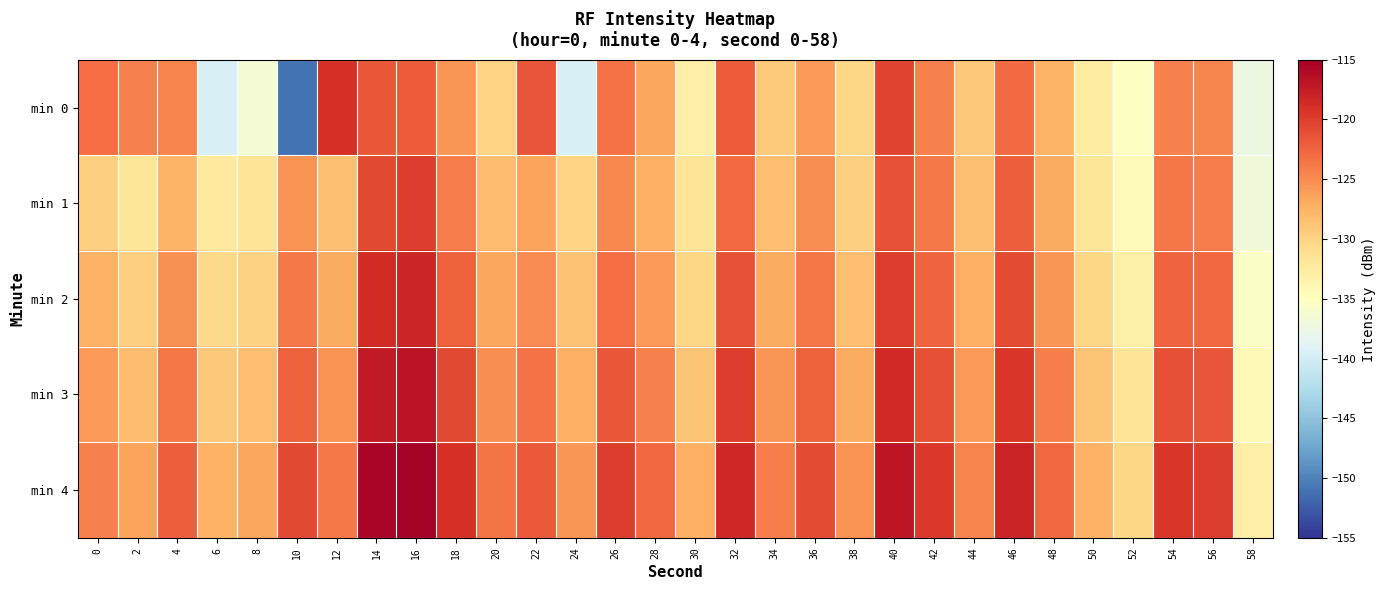

Reading left to right, what are all the values shown in this chart?

min 0: 0=-123.0	2=-124.3	4=-124.5	6=-139.4	8=-136.5	10=-151.1	12=-118.9	14=-121.6	16=-122.0	18=-125.6	20=-130.1	22=-121.4	24=-139.4	26=-123.4	28=-126.6	30=-133.0	32=-121.9	34=-129.2	36=-125.9	38=-130.2	40=-120.4	42=-124.3	44=-129.1	46=-122.8	48=-127.6	50=-132.6	52=-135.3	54=-124.2	56=-124.6	58=-137.4
min 1: 0=-129.7	2=-131.8	4=-127.5	6=-132.2	8=-131.7	10=-125.3	12=-128.5	14=-120.6	16=-120.0	18=-123.9	20=-128.2	22=-126.5	24=-130.1	26=-124.8	28=-127.3	30=-131.6	32=-122.9	34=-128.4	36=-125.1	38=-129.7	40=-121.3	42=-123.8	44=-128.5	46=-122.1	48=-126.9	50=-131.8	52=-134.6	54=-123.7	56=-124.0	58=-136.9
min 2: 0=-127.5	2=-129.8	4=-125.2	6=-130.6	8=-129.9	10=-123.8	12=-126.9	14=-118.7	16=-118.2	18=-122.3	20=-126.6	22=-124.9	24=-128.7	26=-123.1	28=-125.8	30=-130.2	32=-121.4	34=-127.0	36=-123.7	38=-128.3	40=-119.9	42=-122.5	44=-127.2	46=-120.8	48=-125.6	50=-130.3	52=-133.1	54=-122.4	56=-122.8	58=-135.6
min 3: 0=-125.9	2=-128.2	4=-123.7	6=-129.1	8=-128.3	10=-122.3	12=-125.4	14=-117.2	16=-116.8	18=-120.7	20=-125.1	22=-123.4	24=-127.2	26=-121.6	28=-124.3	30=-128.8	32=-119.9	34=-125.6	36=-122.3	38=-126.9	40=-118.5	42=-121.1	44=-125.9	46=-119.5	48=-124.2	50=-128.9	52=-131.7	54=-121.1	56=-121.5	58=-134.3
min 4: 0=-124.3	2=-126.5	4=-122.1	6=-127.5	8=-126.7	10=-120.7	12=-123.8	14=-115.6	16=-115.3	18=-119.0	20=-123.5	22=-121.8	24=-125.6	26=-120.0	28=-122.7	30=-127.3	32=-118.3	34=-124.1	36=-120.8	38=-125.4	40=-117.0	42=-119.6	44=-124.5	46=-118.0	48=-122.7	50=-127.4	52=-130.2	54=-119.5	56=-119.9	58=-132.9